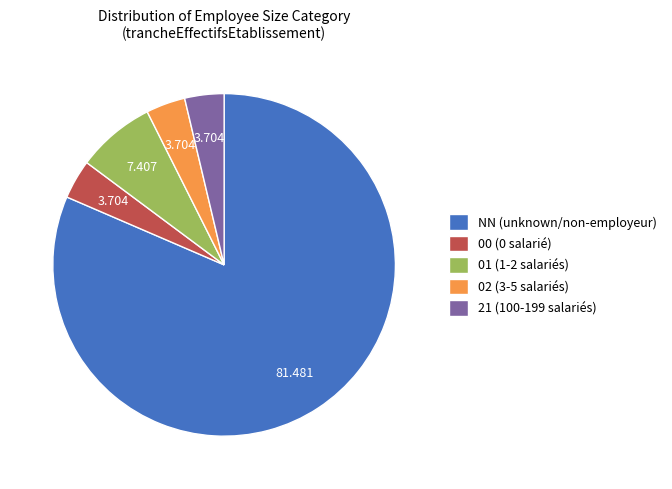

Which slice represents more than half of the pie?

NN